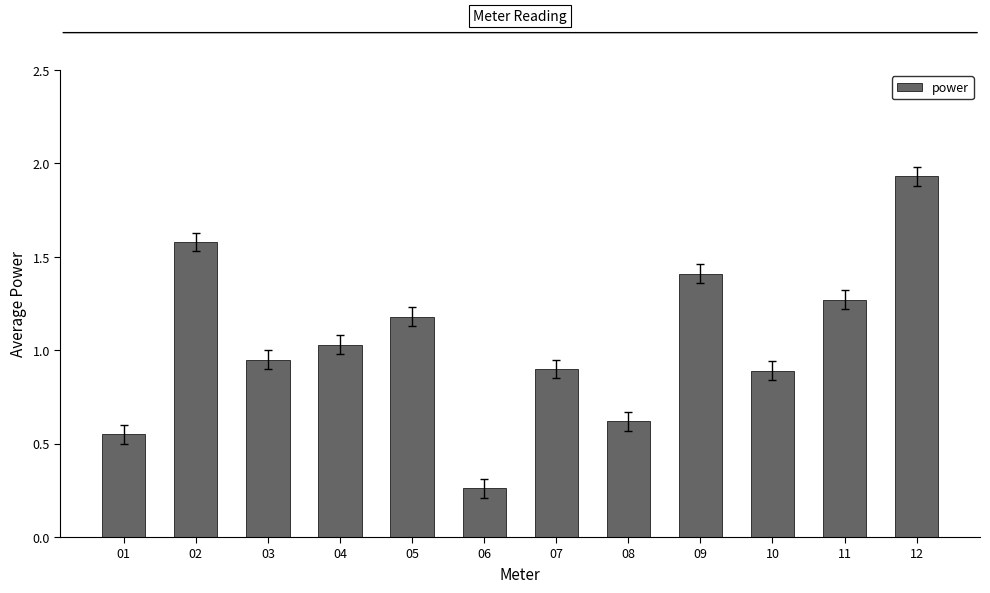

At which category does the chart reach its minimum across all series?

06